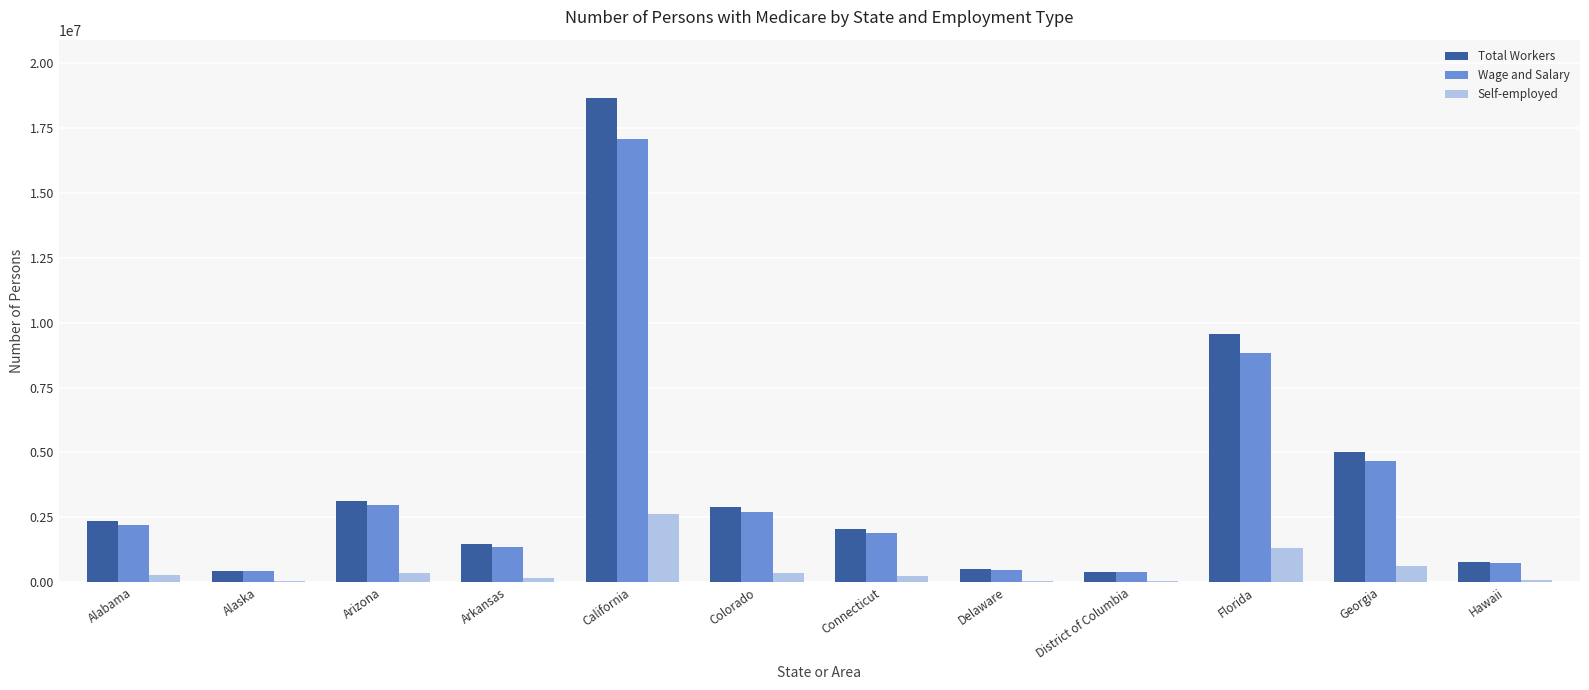

What is the maximum value for Total Workers?

18675359